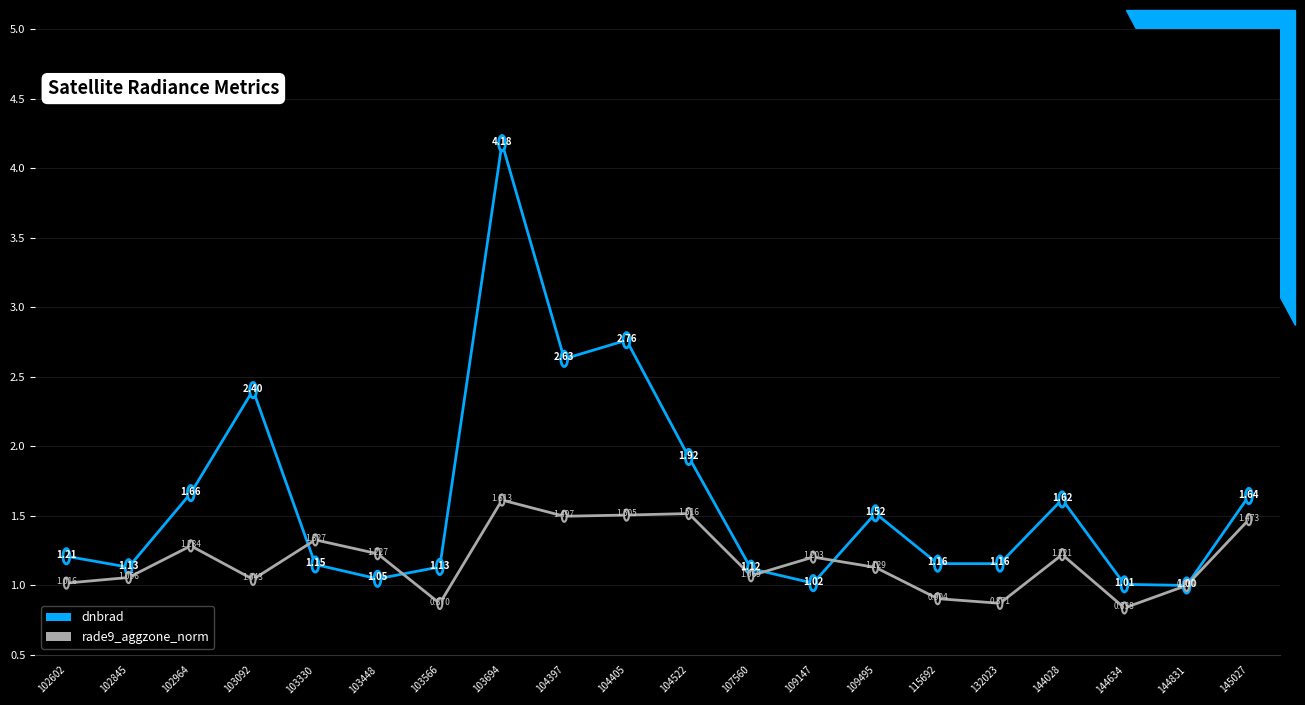

At which category does dnbrad reach its first local peak?

103092